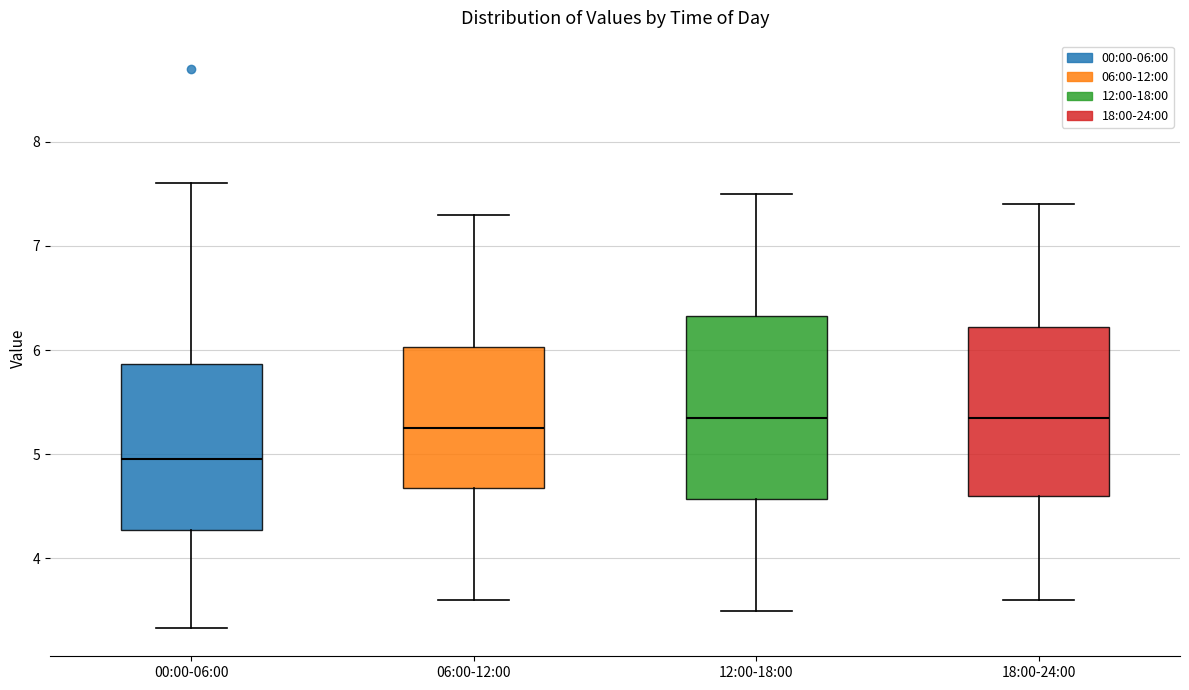

Which box has the lowest median line?

00:00-06:00